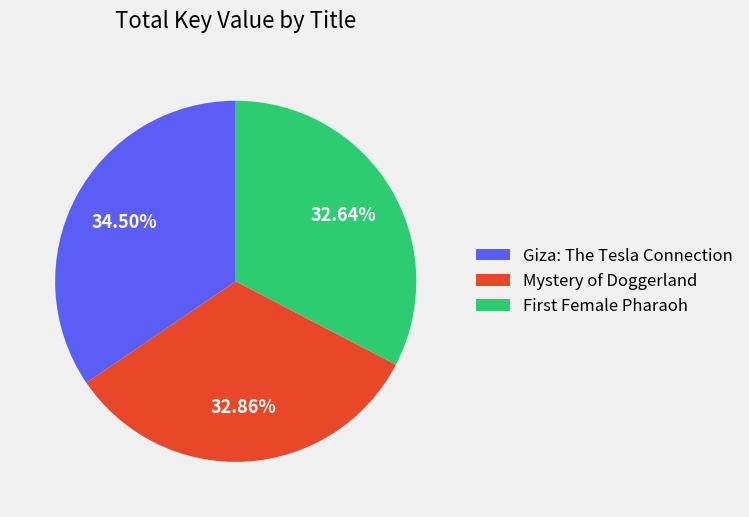

Does Mystery of Doggerland represent more than half of the total?

No